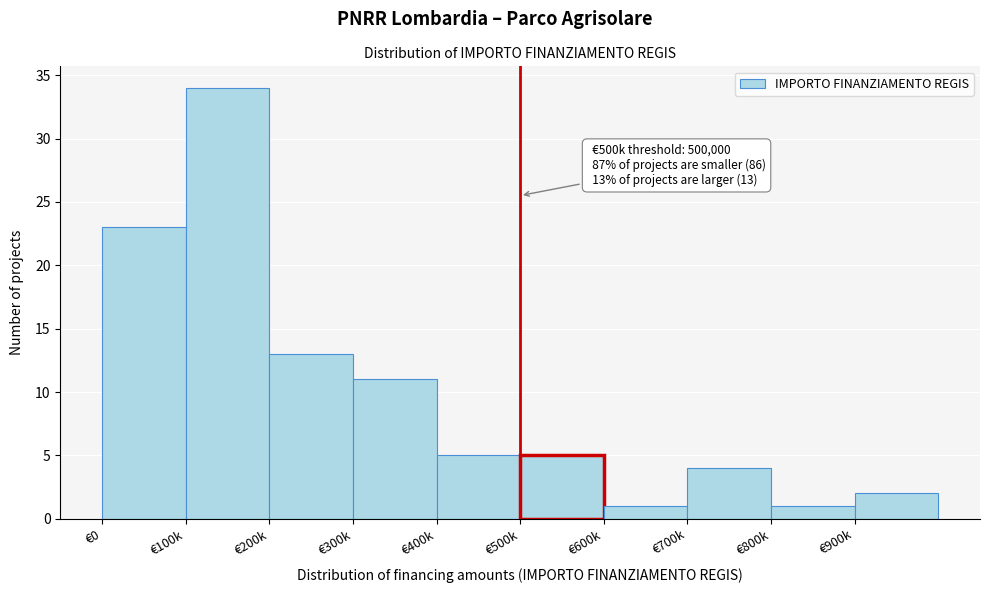

Reading right to left, list all the values displayed in this chart.

2	1	4	1	5	5	11	13	34	23